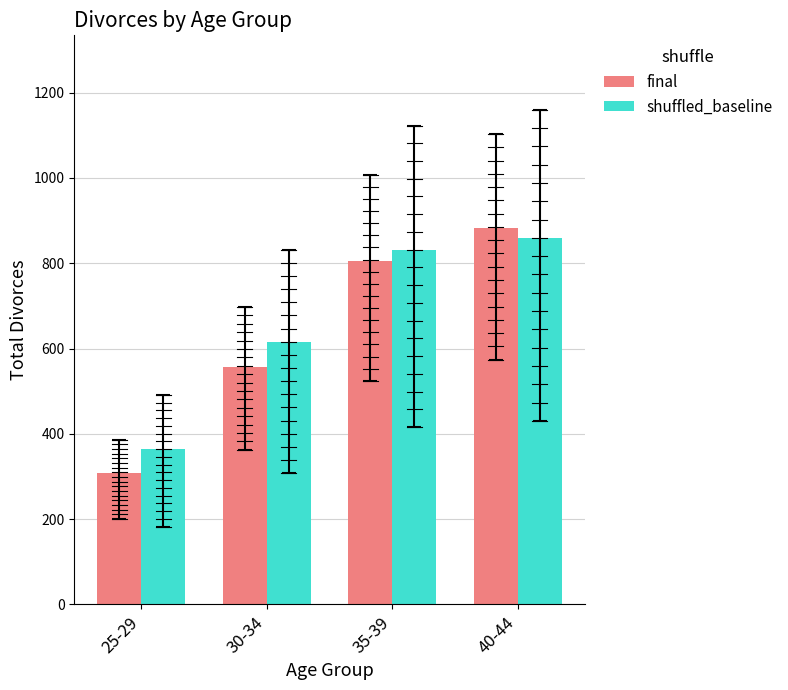

What is the difference between the maximum and second lowest values in the shuffled_baseline series?

243.6